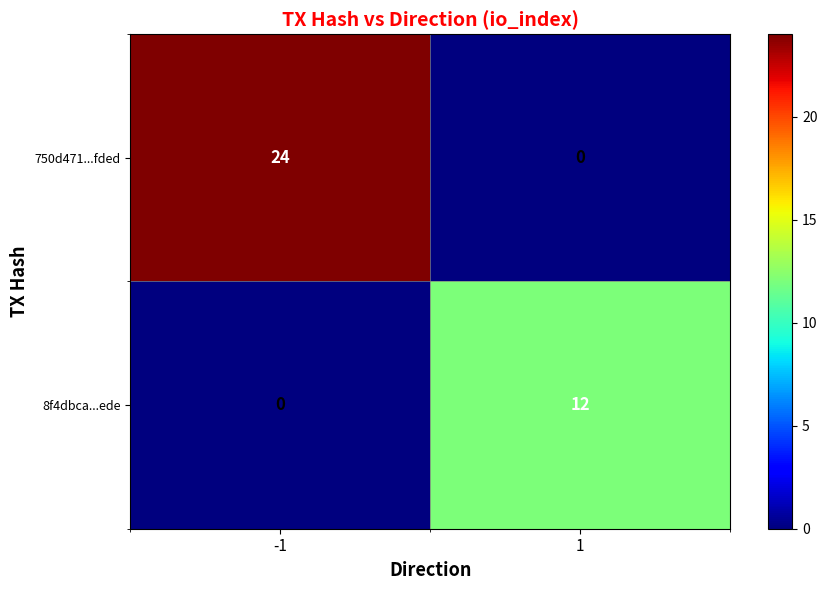

Rank the series by their average value, from highest to lowest.

750d471...fded, 8f4dbca...ede